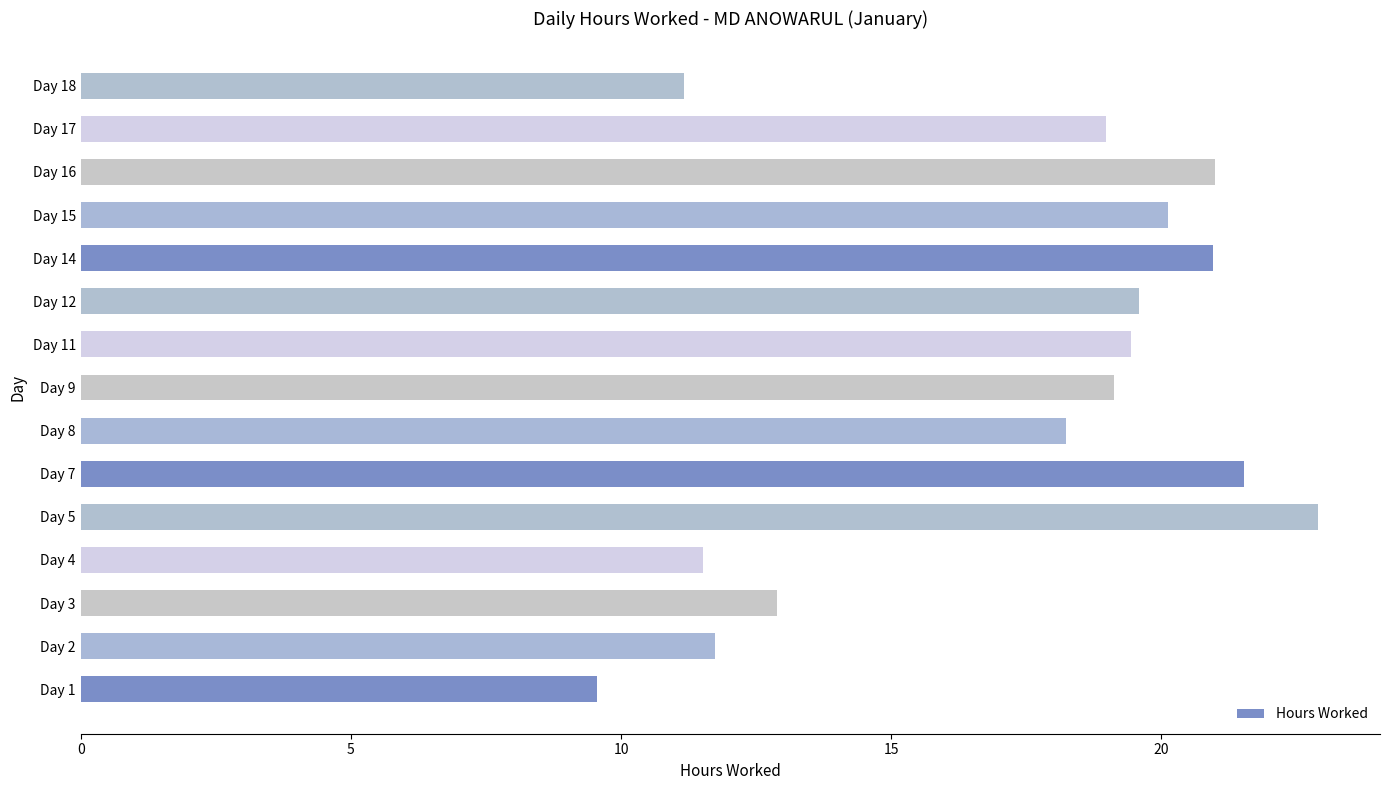

Where is the data nearest to the value 16?

Day 8